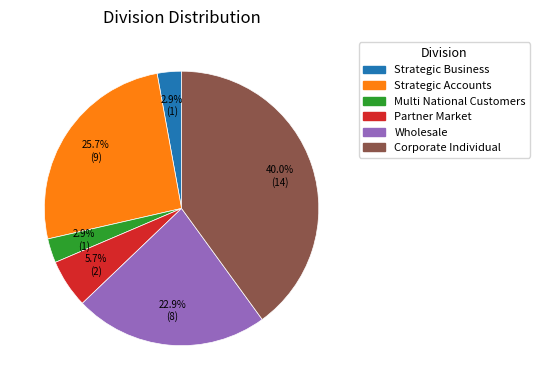

What is the largest slice in the pie chart?

Corporate Individual